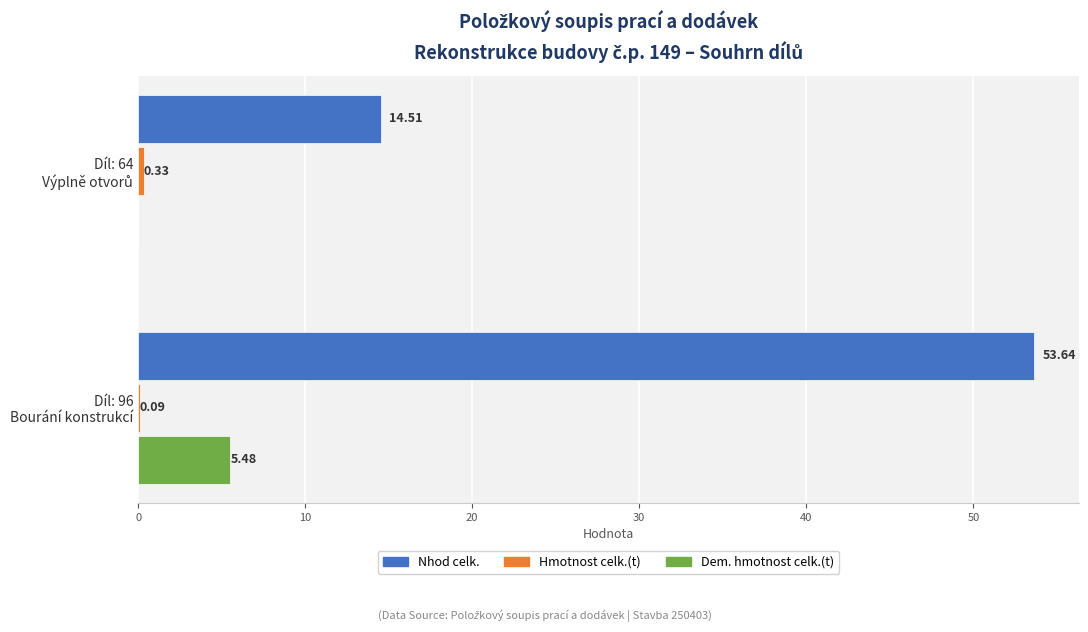

Which series has the largest total across all categories?

Nhod celk.